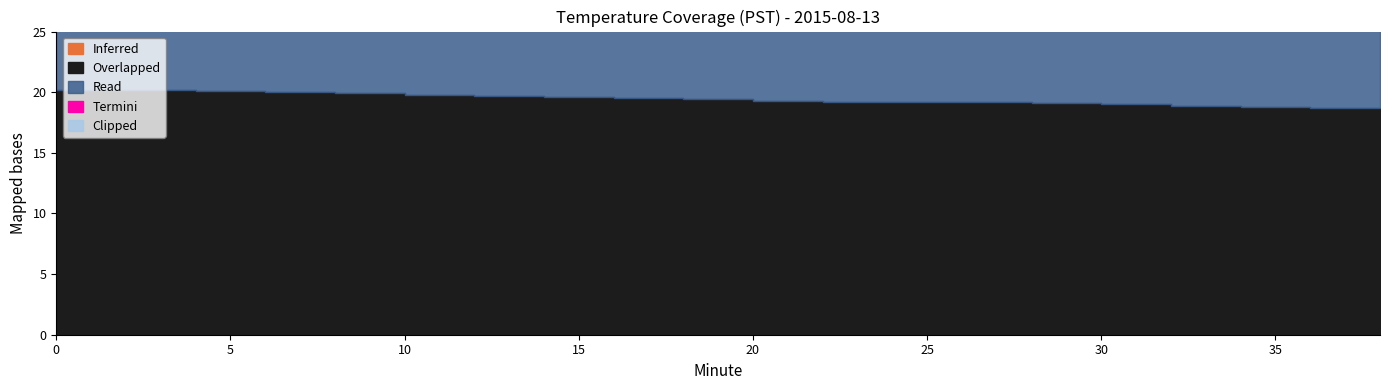

What is the difference between the Read values at 26 and 34?

0.4